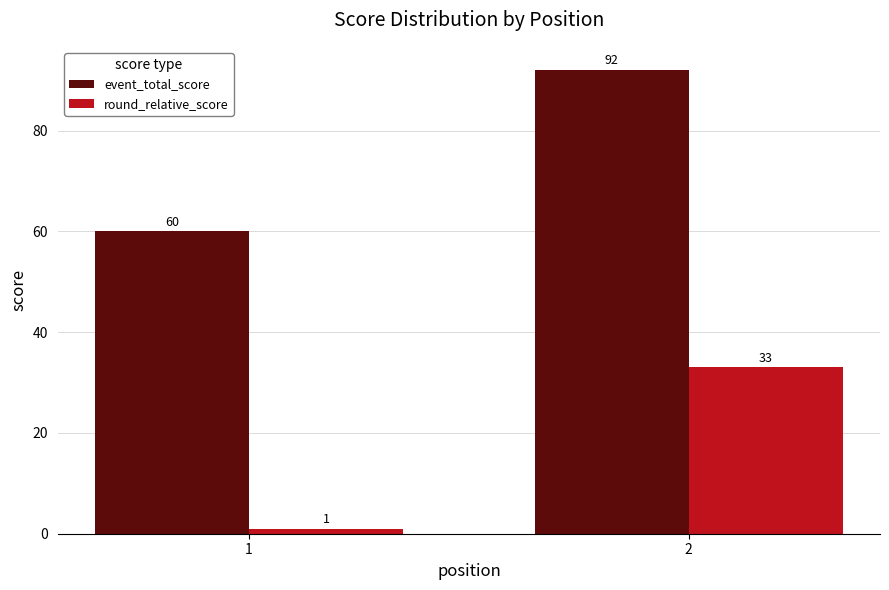

What is the smallest value displayed?

1